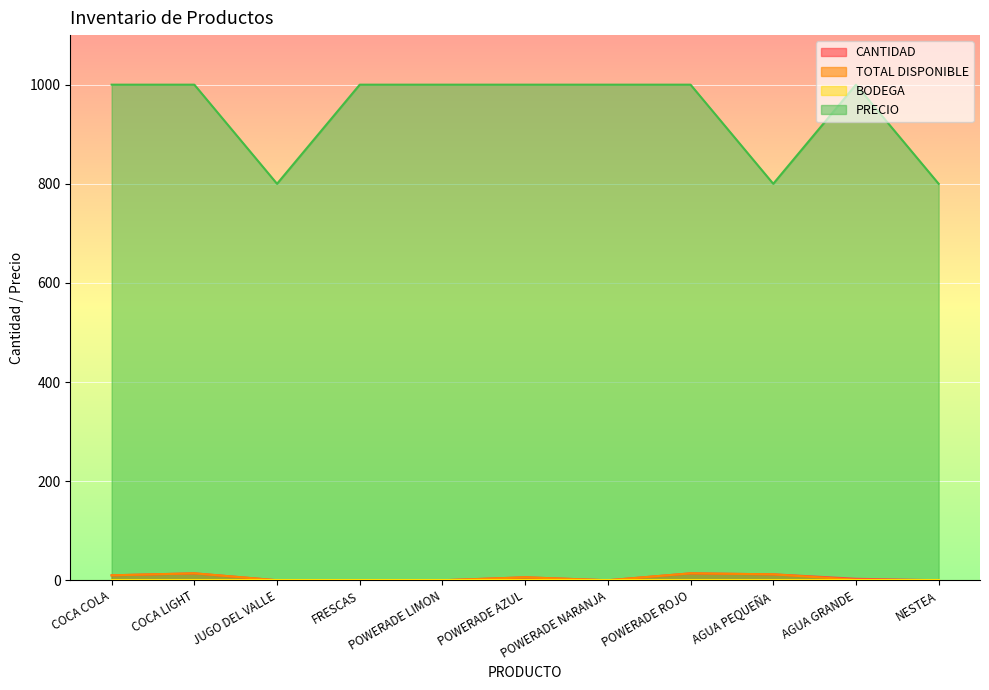

True or false: TOTAL DISPONIBLE and PRECIO intersect in this chart.

False